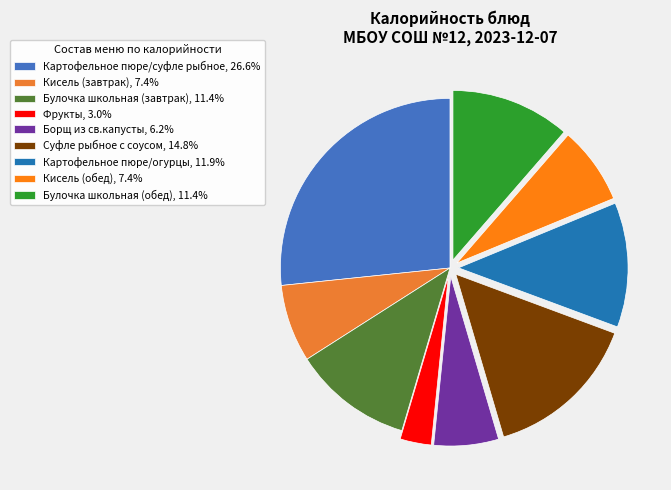

What is the smallest slice in the pie chart?

Фрукты